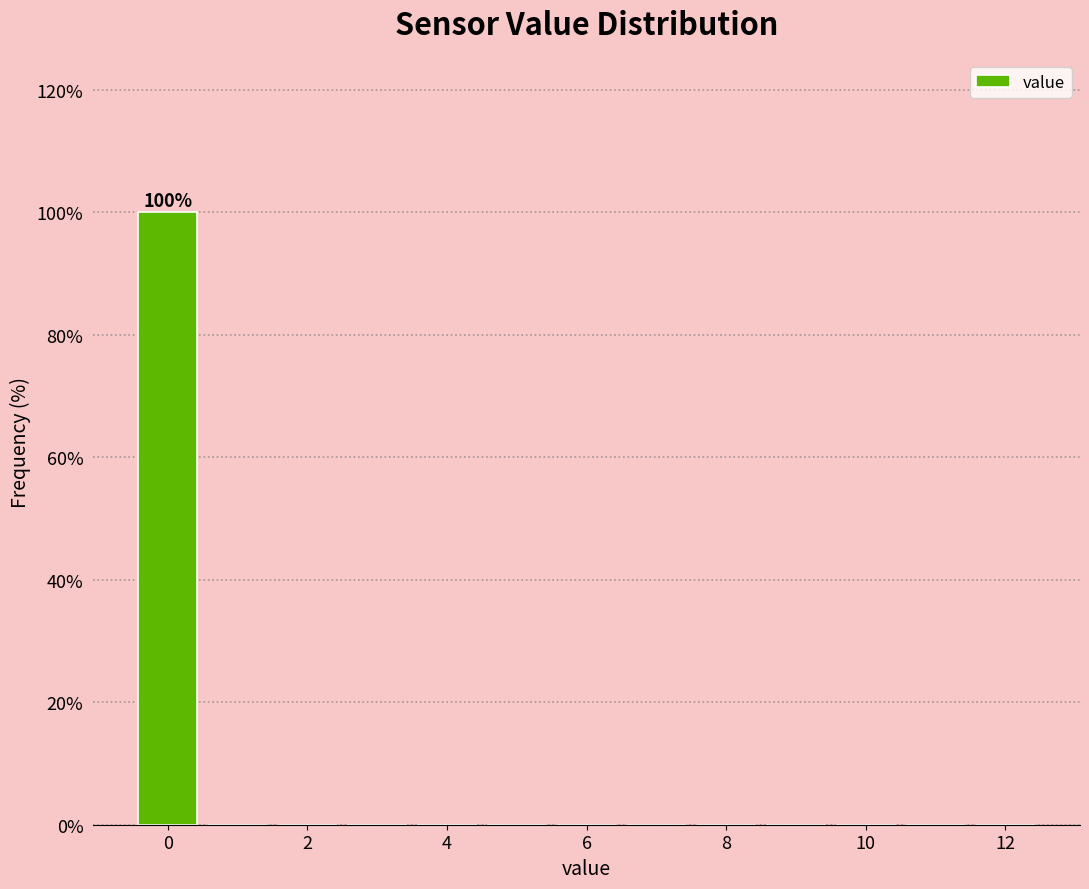

Which range on the x-axis has the tallest bar?

-0.5 to 0.5